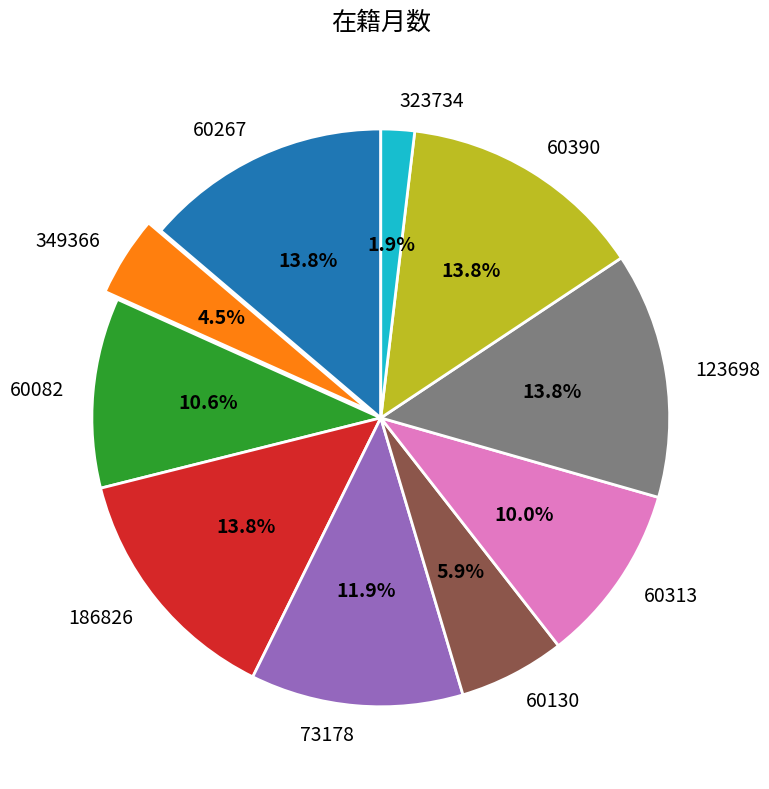

Count the number of slices in the pie.

10